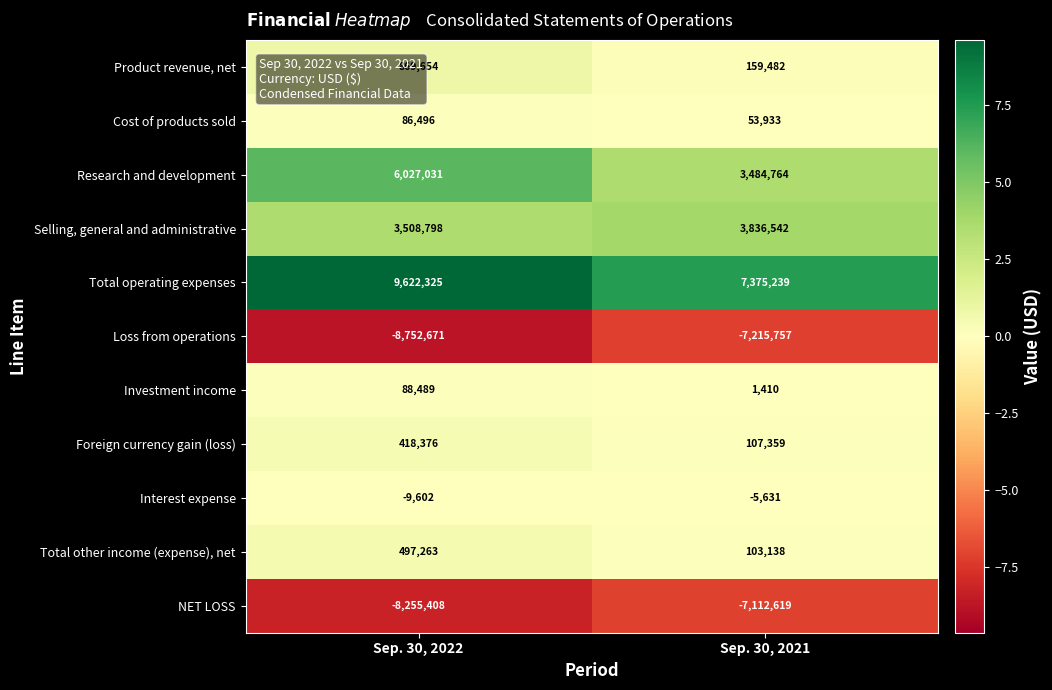

At Sep. 30, 2021, list the series in order from largest to smallest.

Total operating expenses, Selling, general and administrative, Research and development, Product revenue, net, Foreign currency gain (loss), Total other income (expense), net, Cost of products sold, Investment income, Interest expense, NET LOSS, Loss from operations